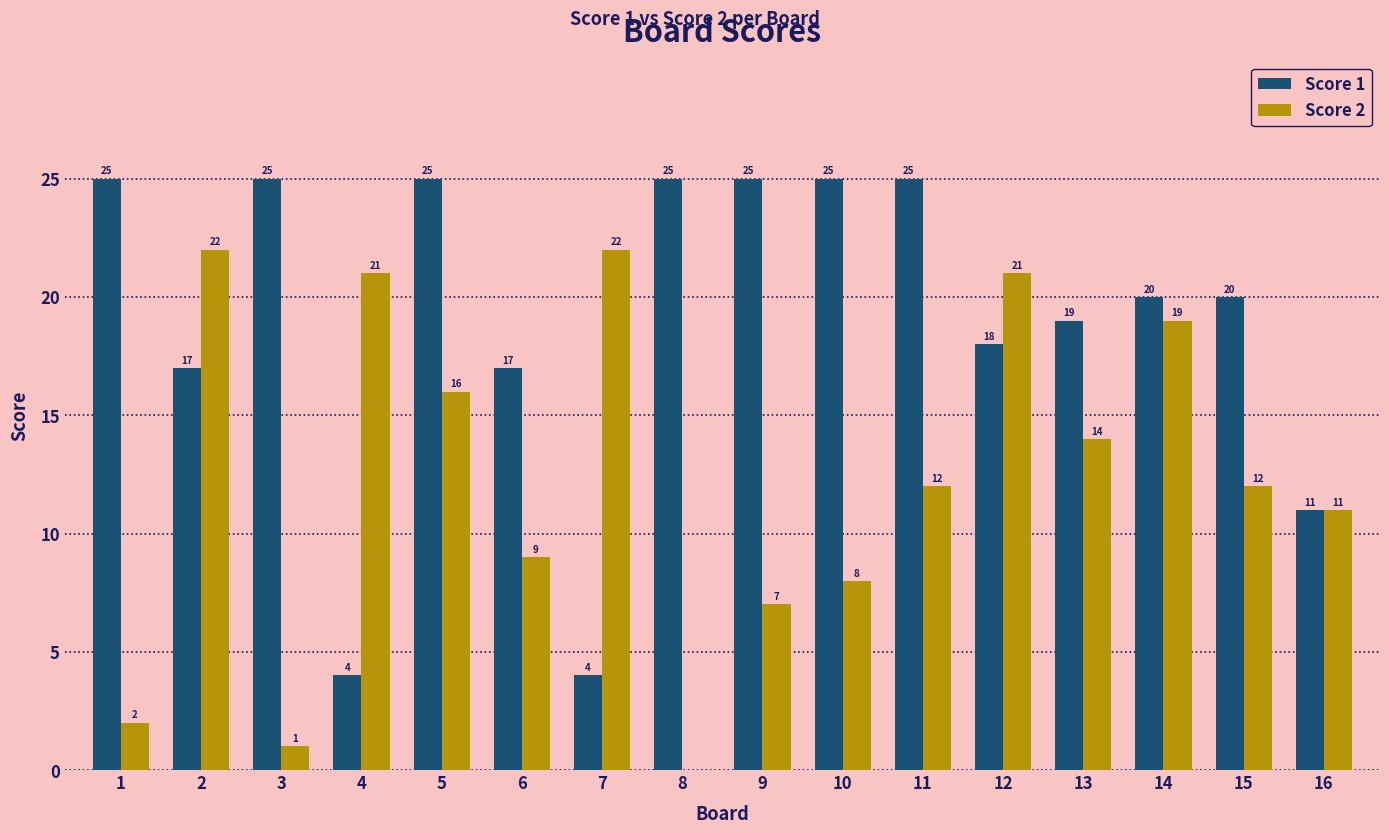

Which series changed the most between 1 and 4?

Score 1